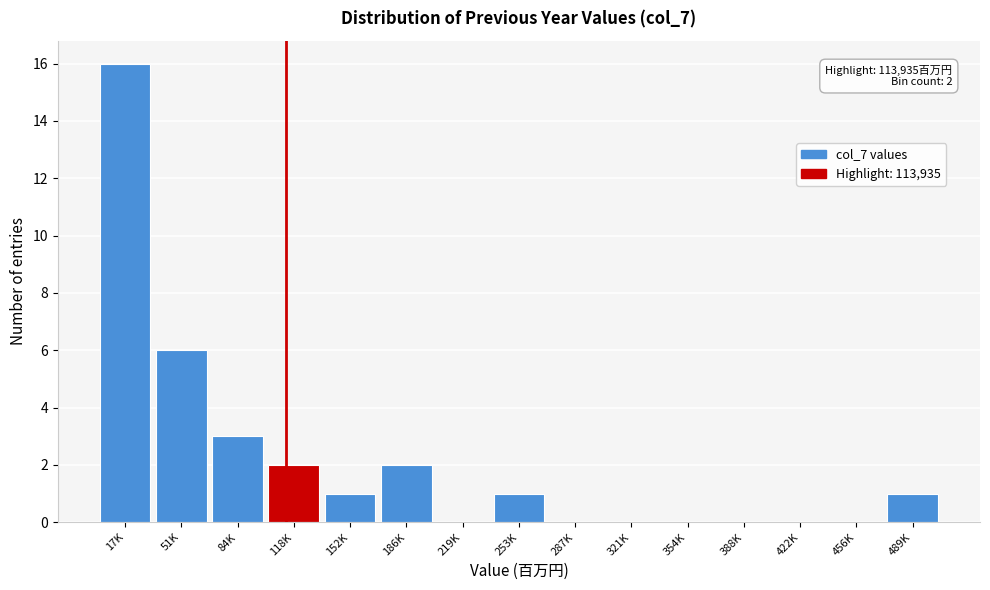

Reading left to right, transcribe all the data shown in this chart.

17K=16	51K=6	84K=3	118K=2	152K=1	186K=2	219K=0	253K=1	287K=0	321K=0	354K=0	388K=0	422K=0	456K=0	489K=1